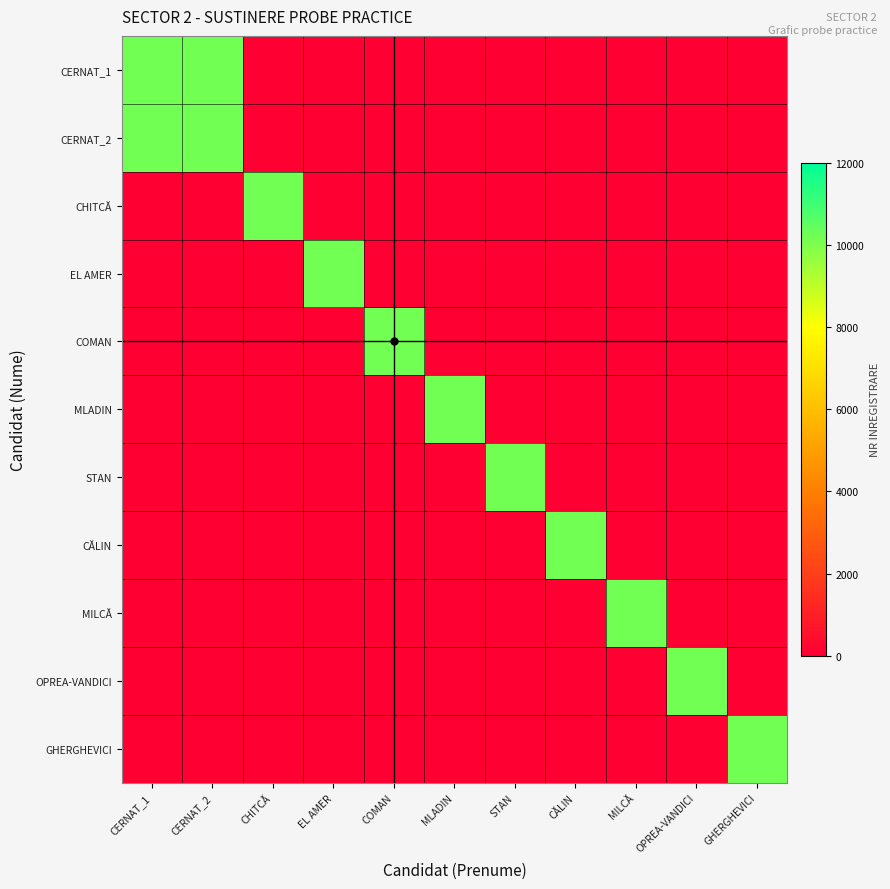

Which series has the largest range (max minus min)?

CERNAT_1